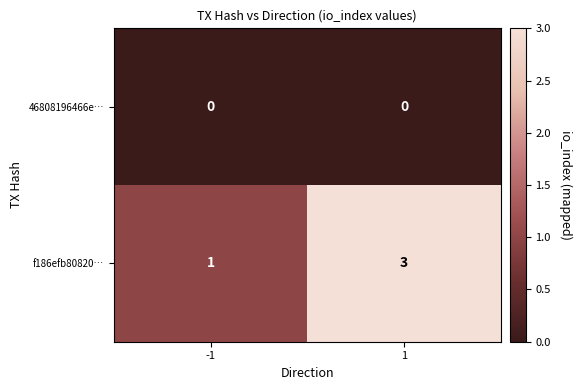

What is the spread (max minus min) of values at 1?

3